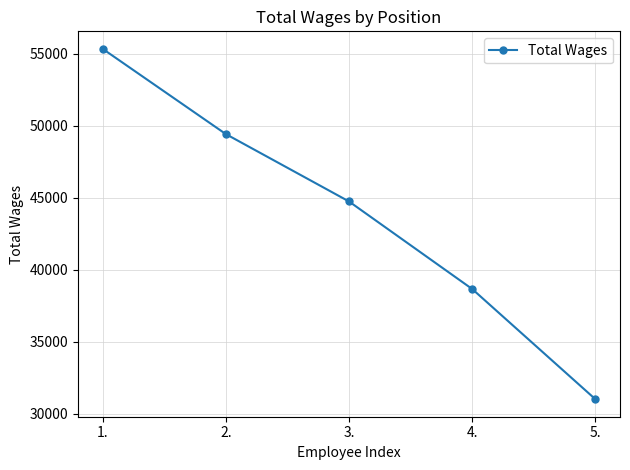

List the labels in order of value, smallest first.

5., 4., 3., 2., 1.